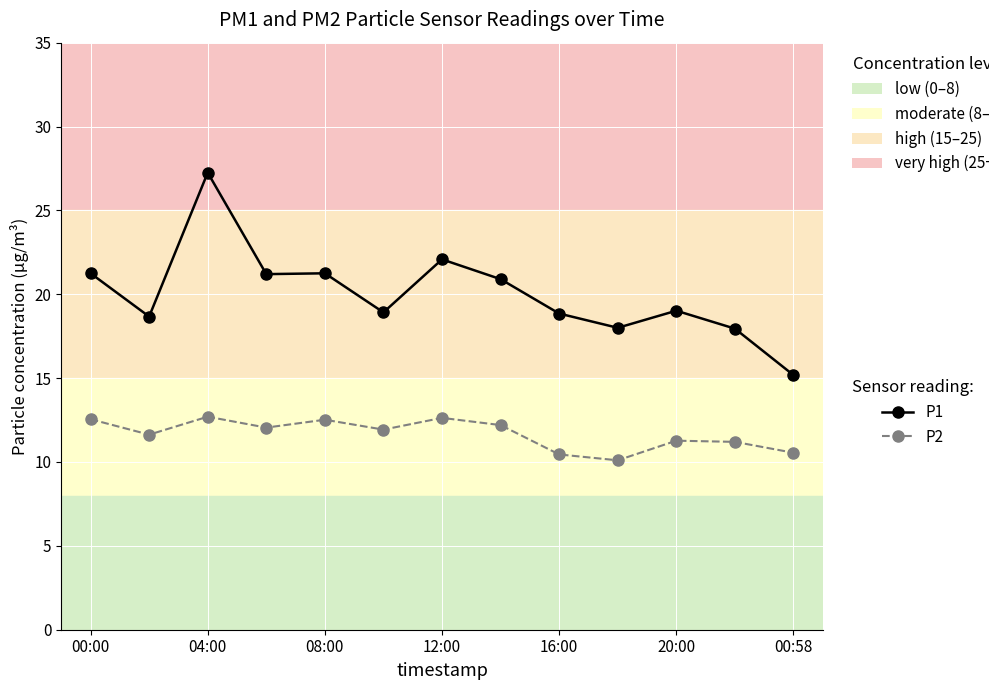

At how many categories does at least one series exceed 17?

12